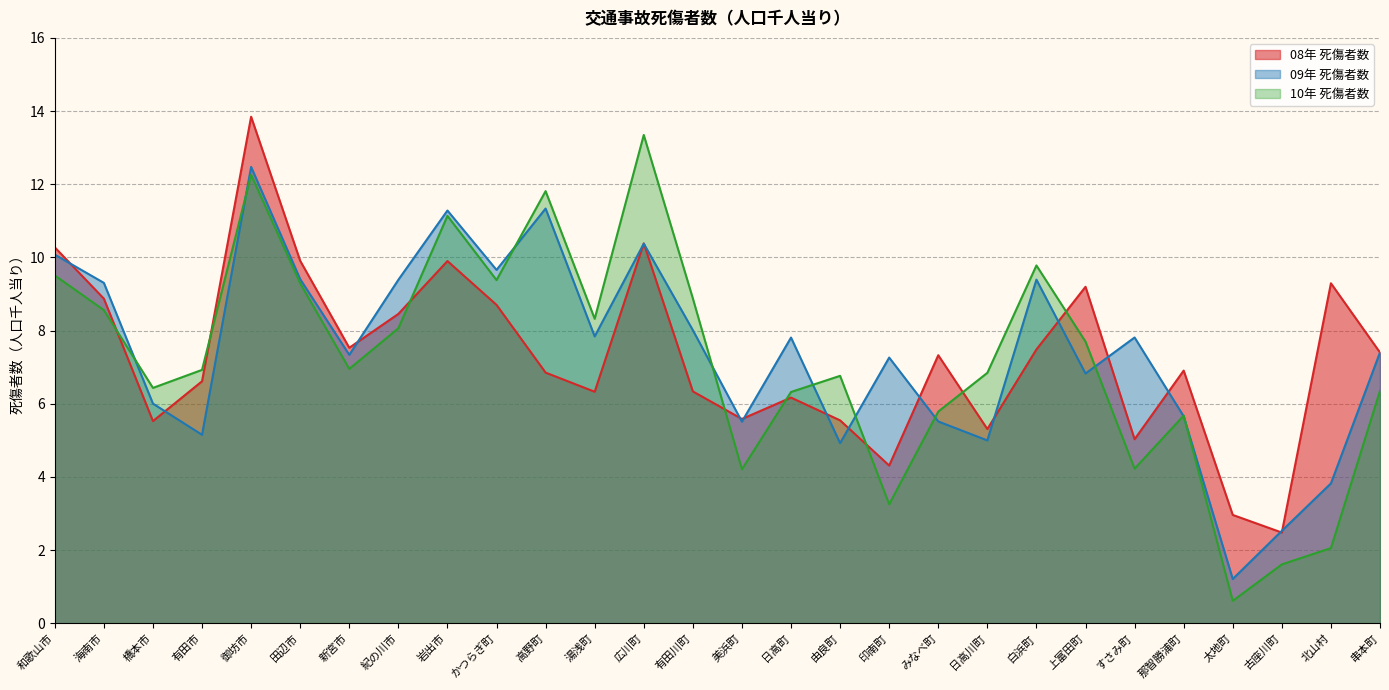

At which category does 10年 死傷者数 reach its first local valley?

橋本市